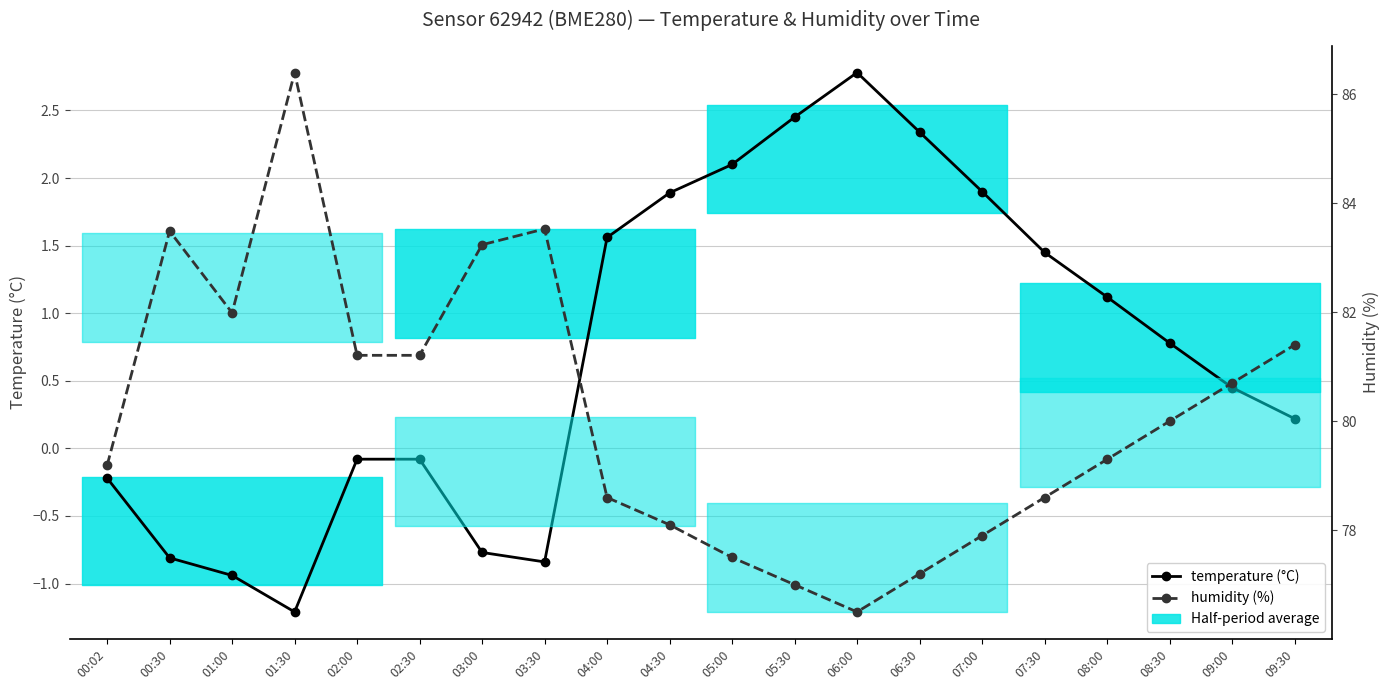

What is the spread (max minus min) of values at 01:00?

82.9